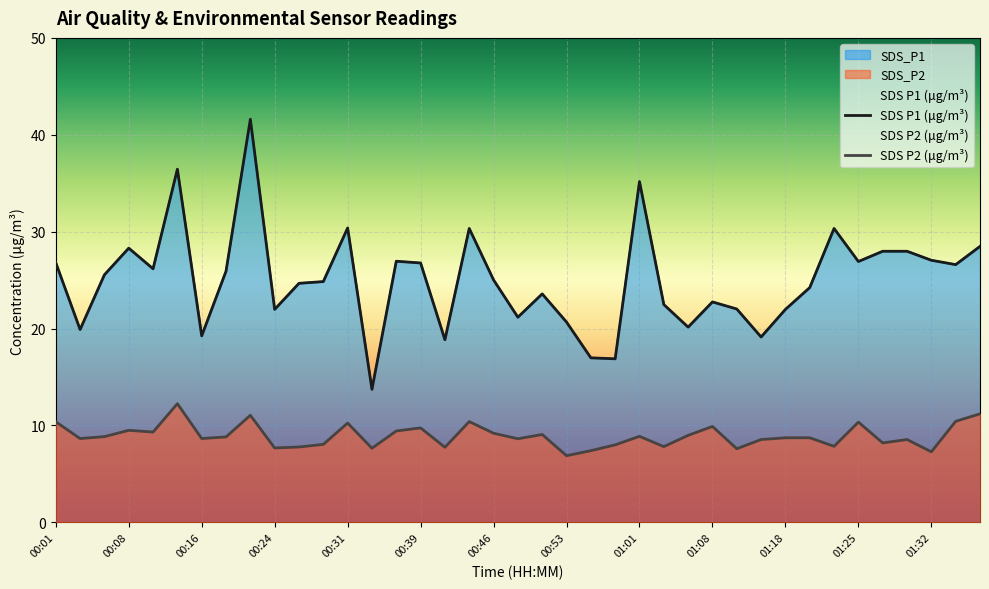

At how many categories does at least one series exceed 28?

8